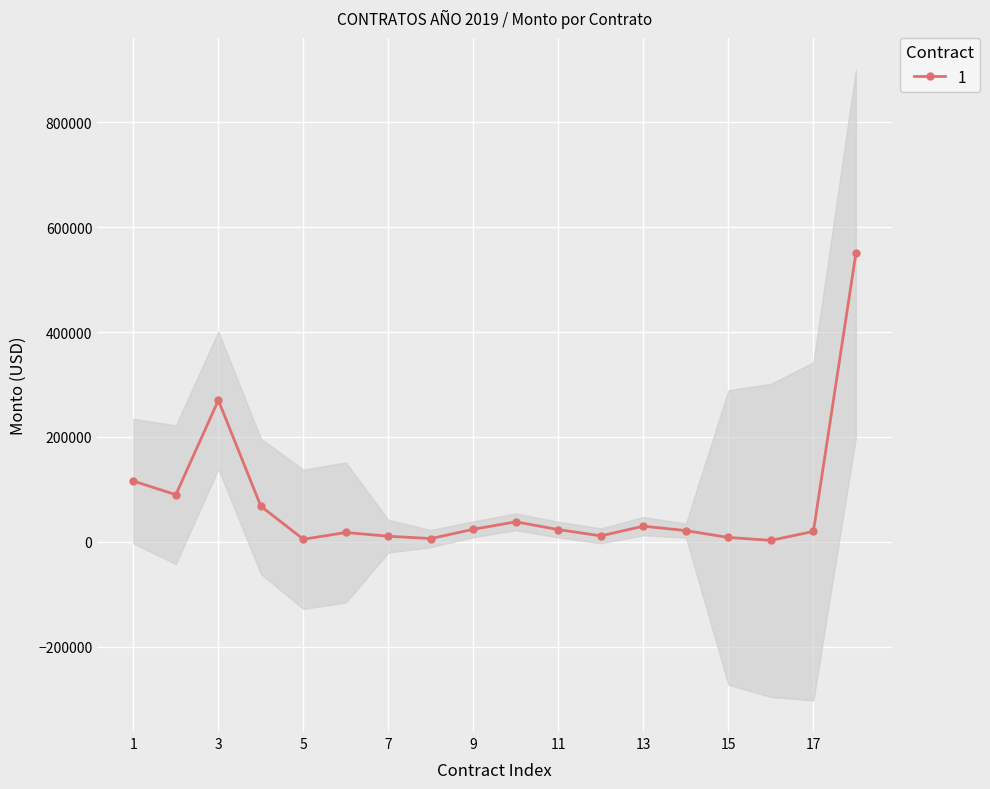

The value at 2019-02-20 is 12271.6. True or false?

False